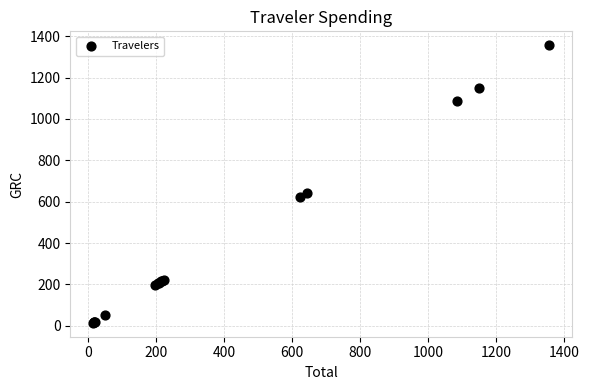

What Y value in the scatter plot is closest to 685?

644.1